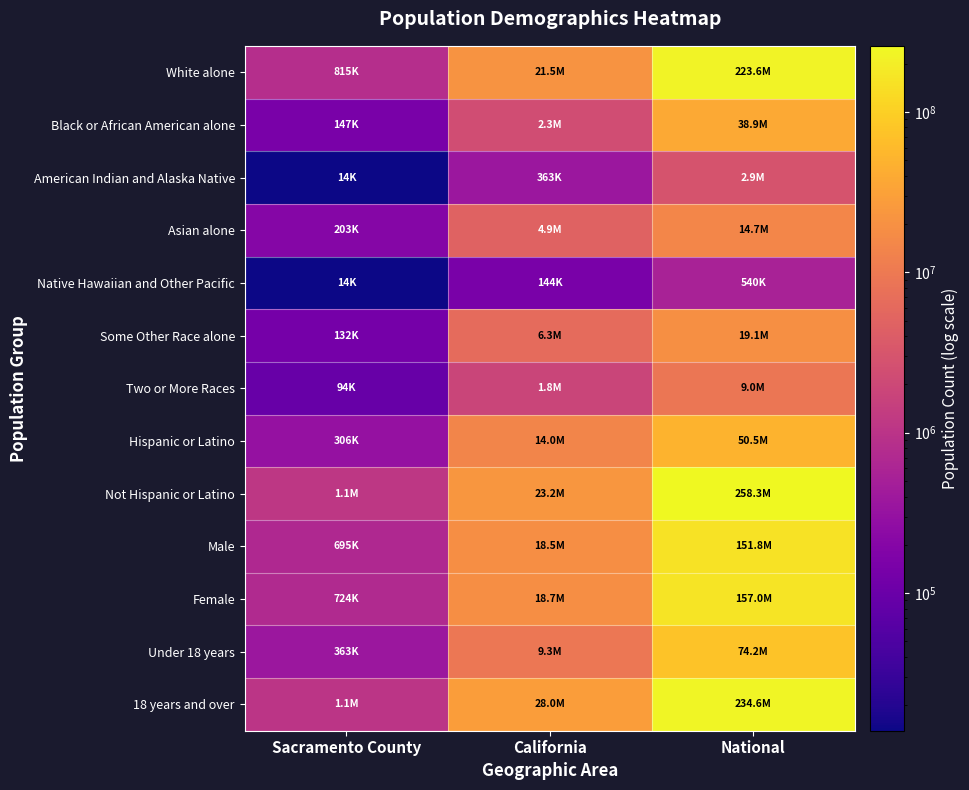

Rank the series at Sacramento County from lowest to highest value.

Native Hawaiian and Other Pacific, American Indian and Alaska Native, Two or More Races, Some Other Race alone, Black or African American alone, Asian alone, Hispanic or Latino, Under 18 years, Male, Female, White alone, 18 years and over, Not Hispanic or Latino